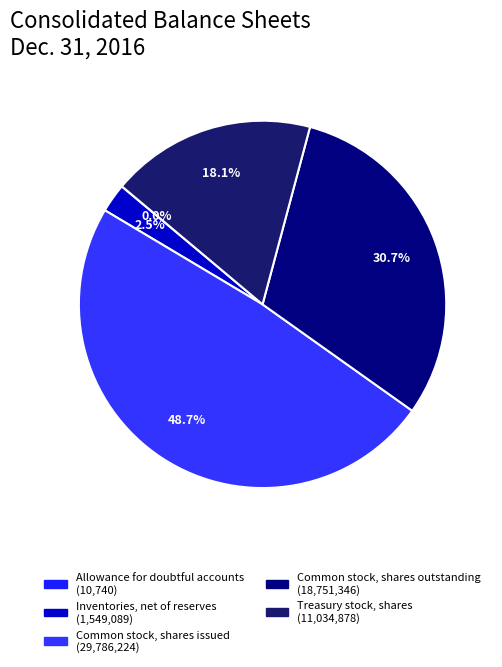

Is there a majority slice in this chart?

No